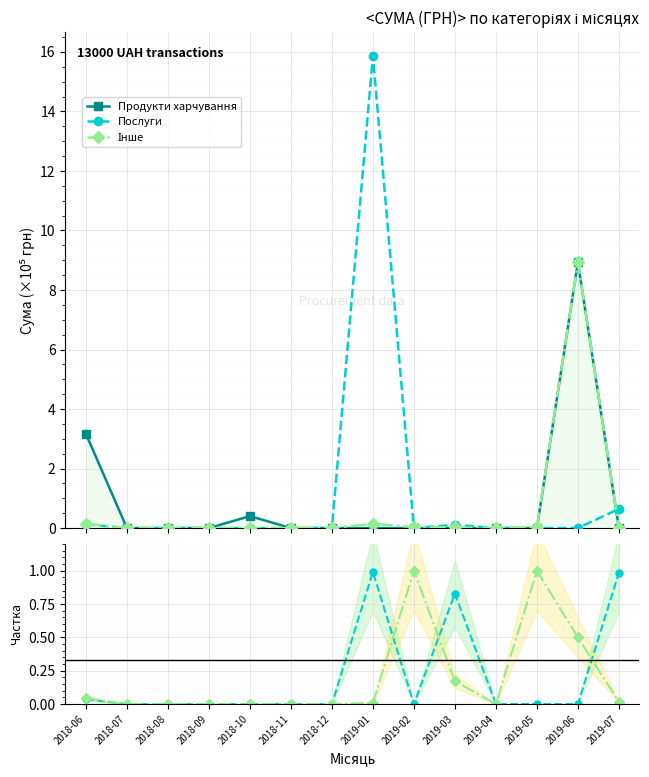

How many values in the Інше series exceed 0?

7